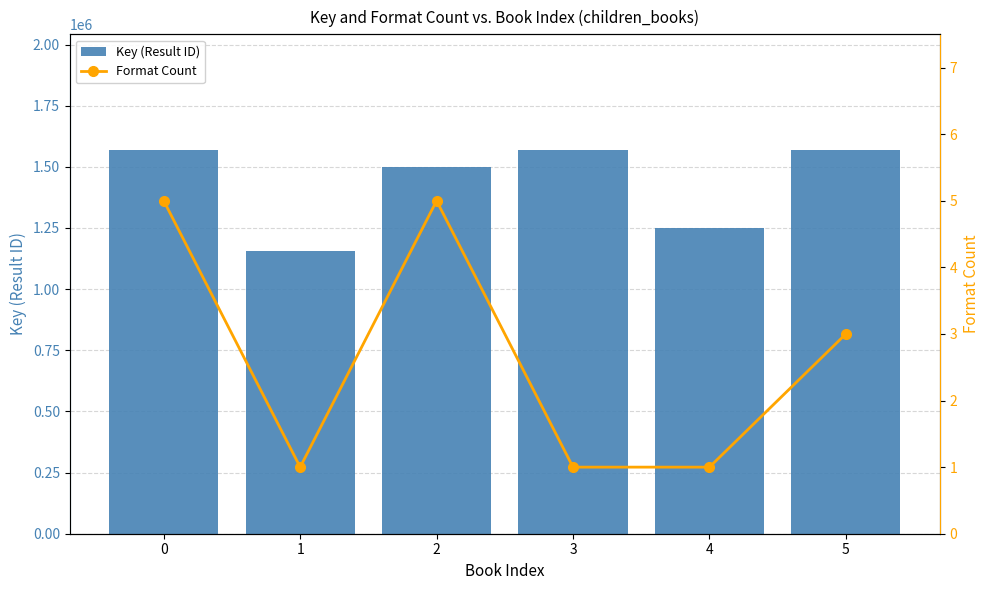

Read the Key (Result ID) value at 3.

1570494